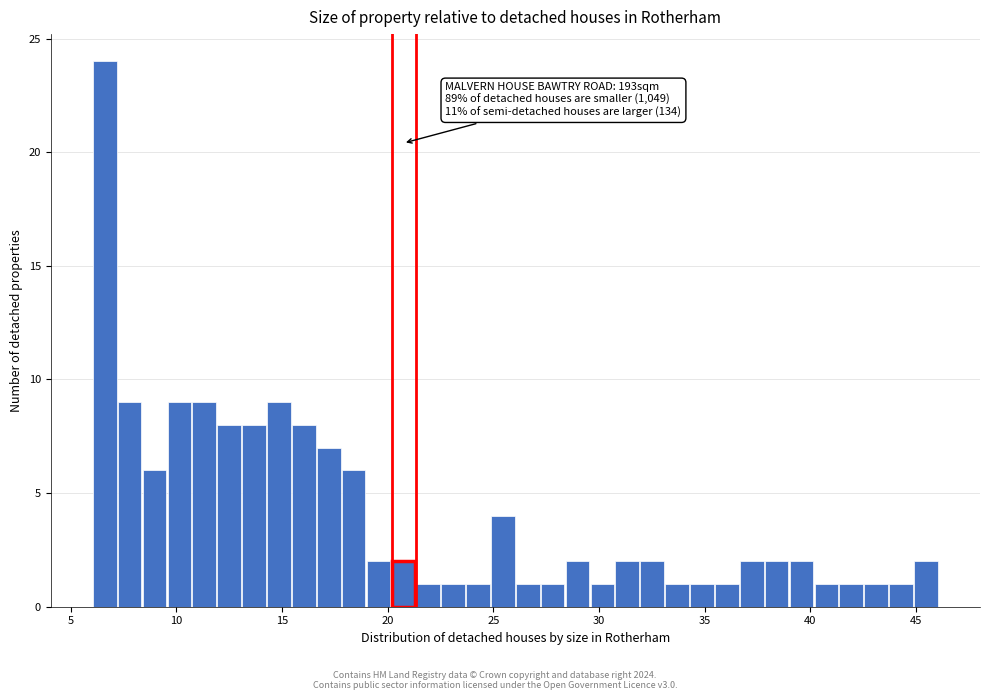

Around what value on the x-axis is the tallest bar? Give the approximate position of its centre, as read against the axis.

6.5